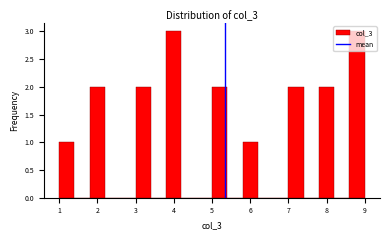

Reading left to right, transcribe this chart: for each bar, give the range it covers on the x-axis and its height. The values are not printed on the chart, so give them approximately, as read against the axis.

1.0 to 1.4: 1
1.4 to 1.8: 0
1.8 to 2.2: 2
2.2 to 2.6: 0
2.6 to 3.0: 0
3.0 to 3.4: 2
3.4 to 3.8: 0
3.8 to 4.2: 3
4.2 to 4.6: 0
4.6 to 5.0: 0
5.0 to 5.4: 2
5.4 to 5.8: 0
5.8 to 6.2: 1
6.2 to 6.6: 0
6.6 to 7.0: 0
7.0 to 7.4: 2
7.4 to 7.8: 0
7.8 to 8.2: 2
8.2 to 8.6: 0
8.6 to 9.0: 3